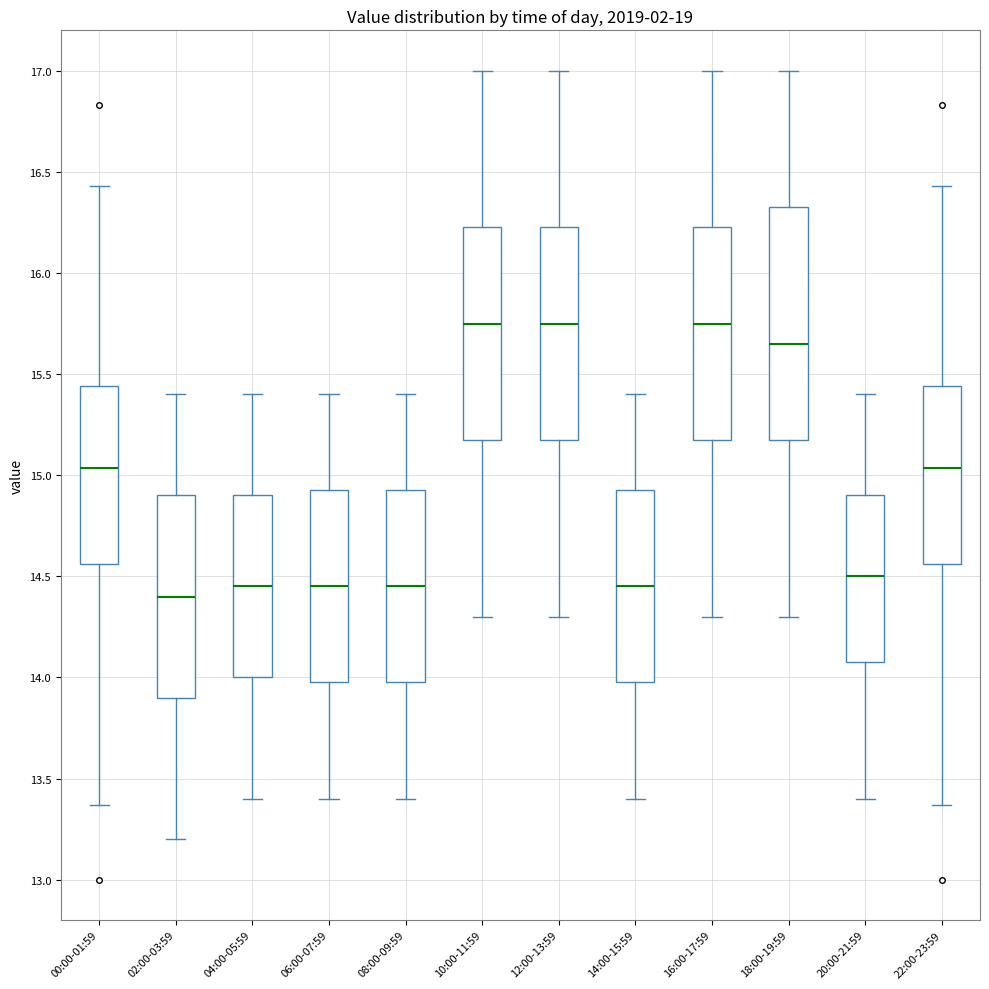

Where is the upper edge of the box for 10:00-11:59 on the y-axis? The values are not printed on the chart, so give them approximately, as read against the axis.

16.25